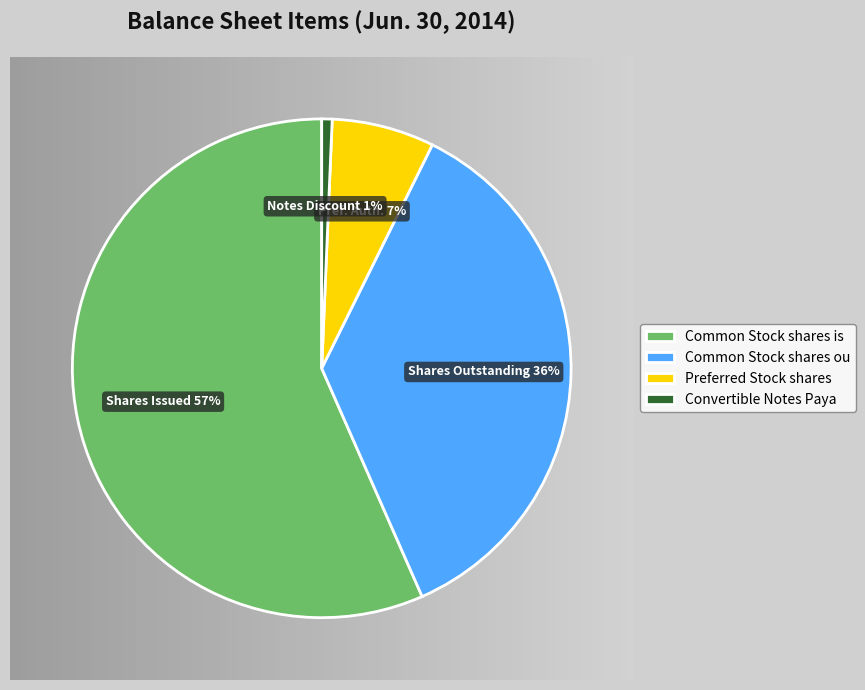

What is the total percentage of Convertible Notes Payable Discount and Preferred Stock shares authorized?

7.3%